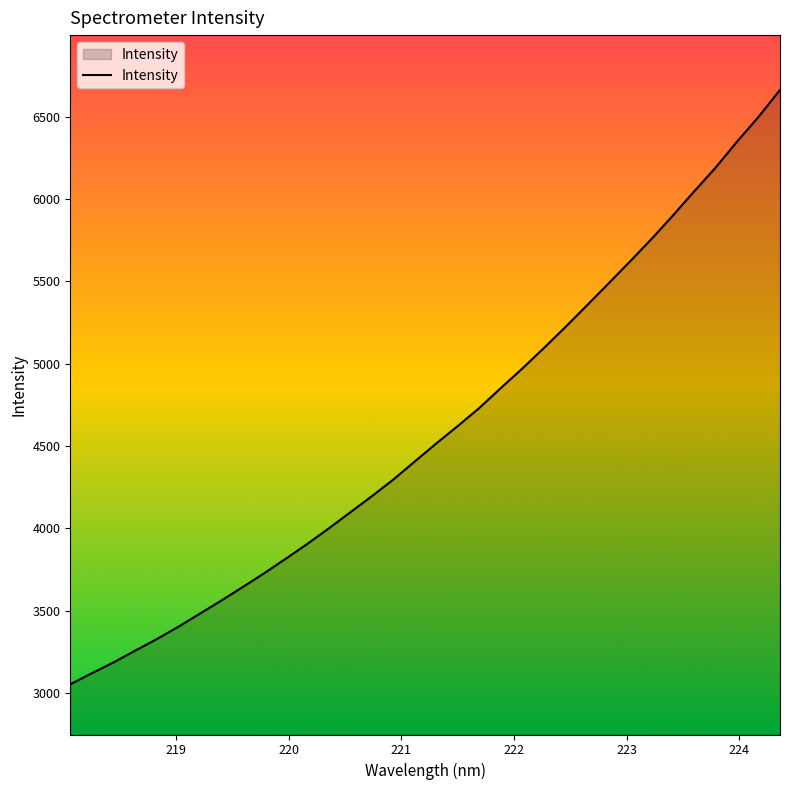

How many values exceed 4514?

17